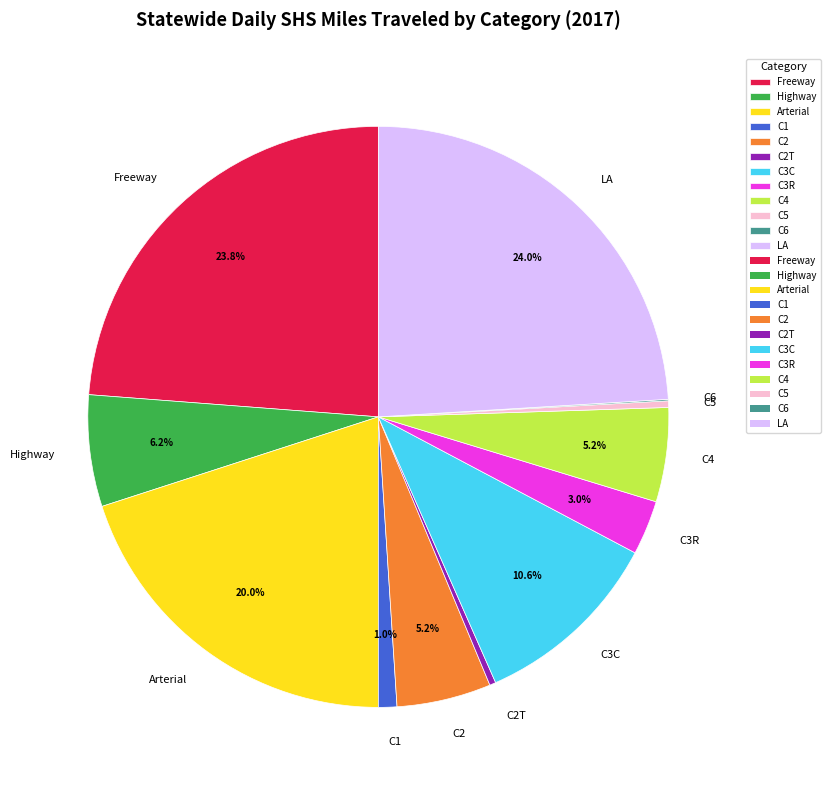

True or false: Highway accounts for 6% of the total.

True